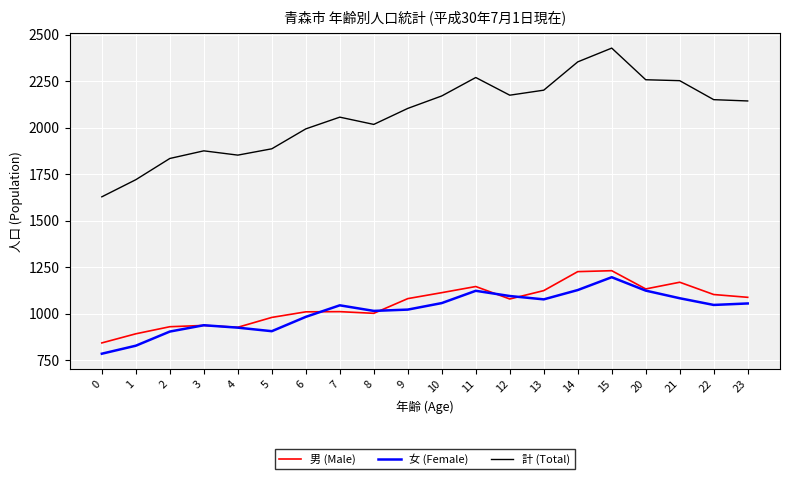

Which series changed the most between 8 and 20?

計 (Total)